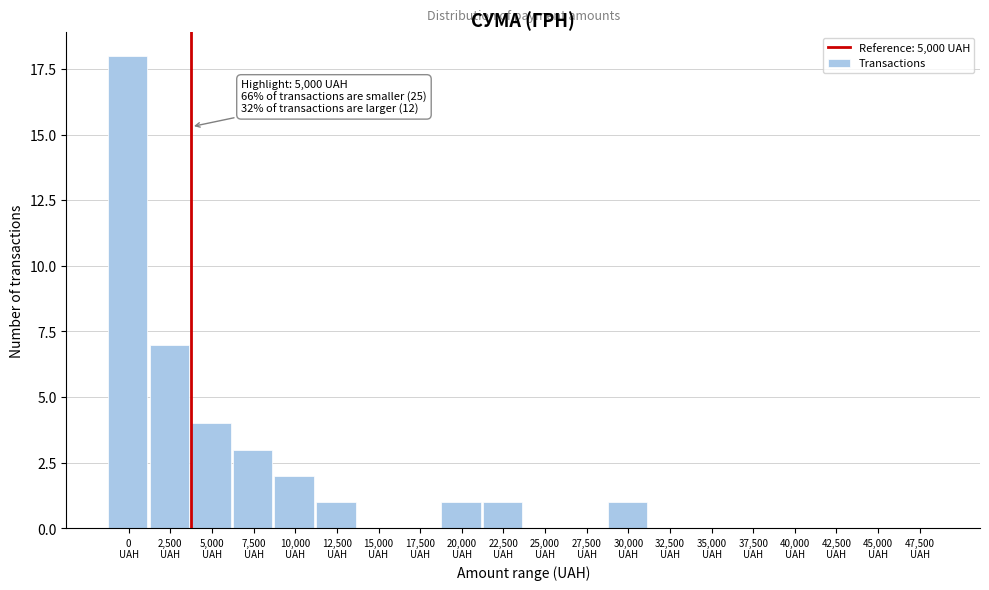

What is the sum of all values?

38